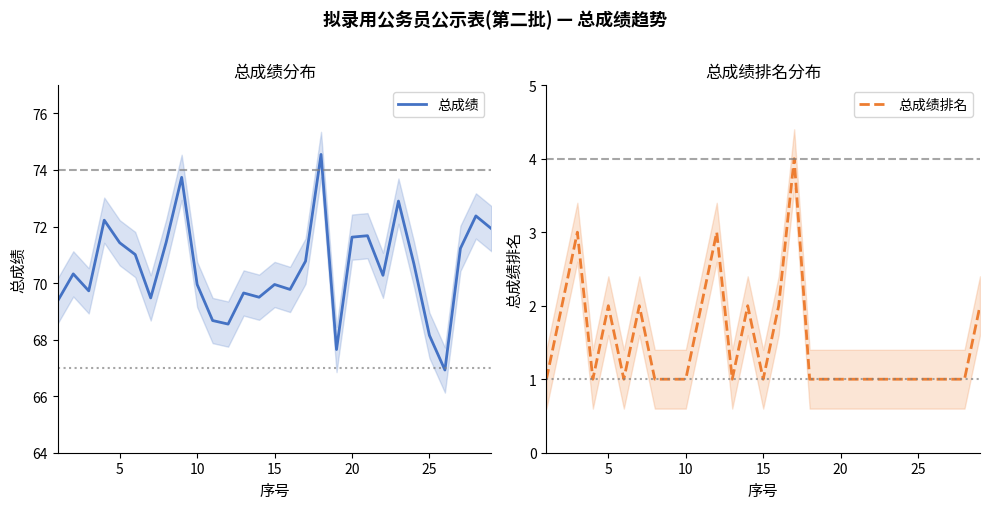

How many data points does each series have?

29